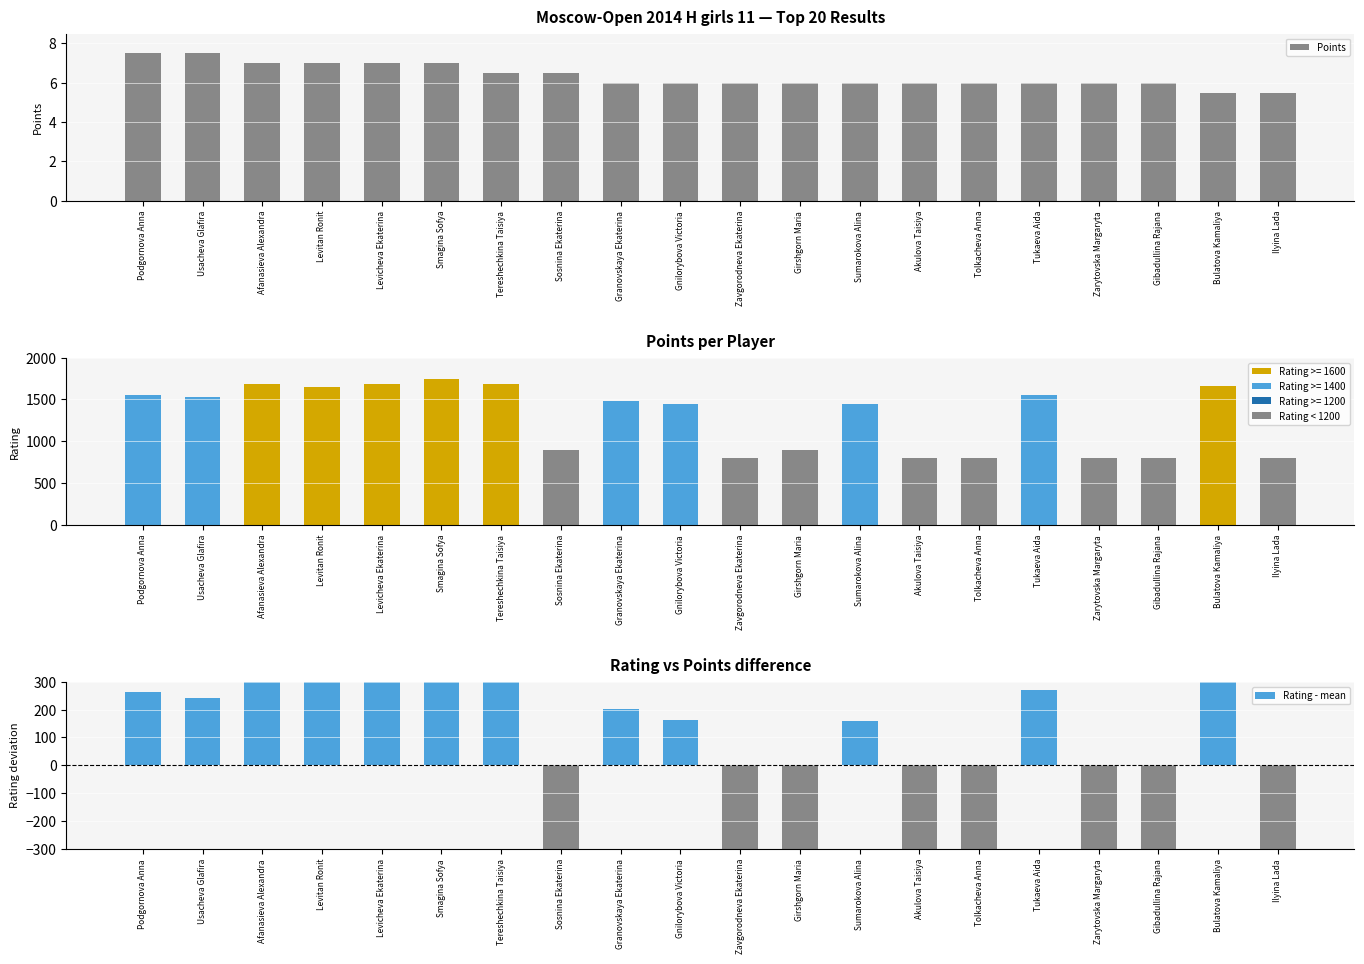

At which category is the sum across all series the highest?

Smagina Sofya